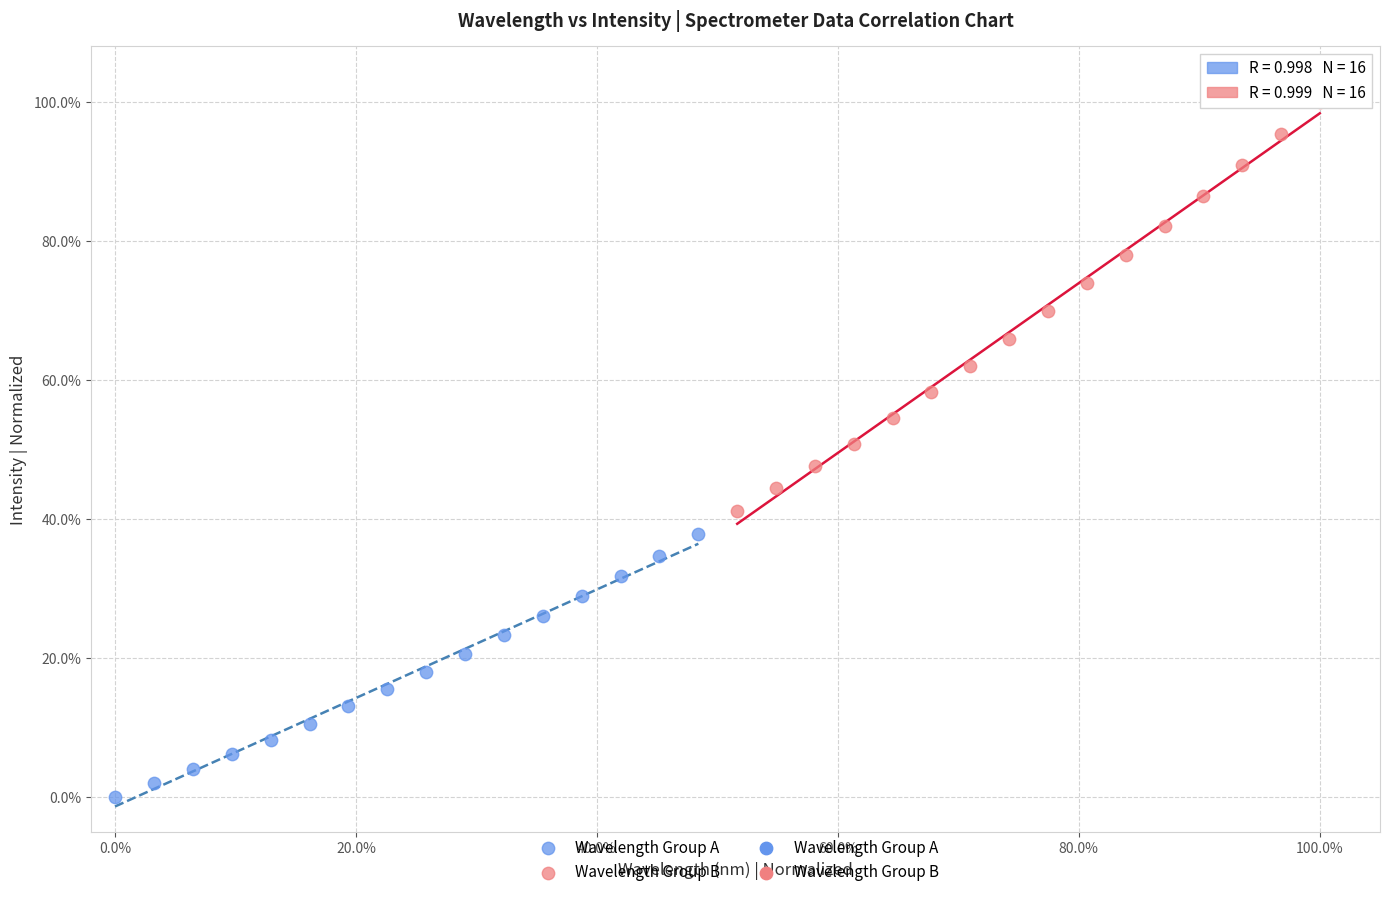

Which series reaches the maximum Y coordinate?

Wavelength Group B